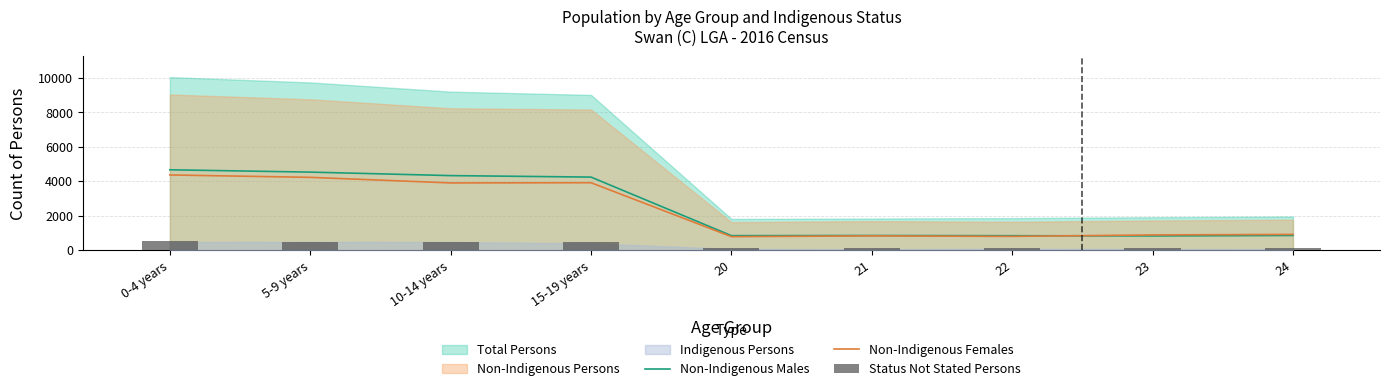

The value of Status Not Stated Persons at 22 is 174. True or false?

False